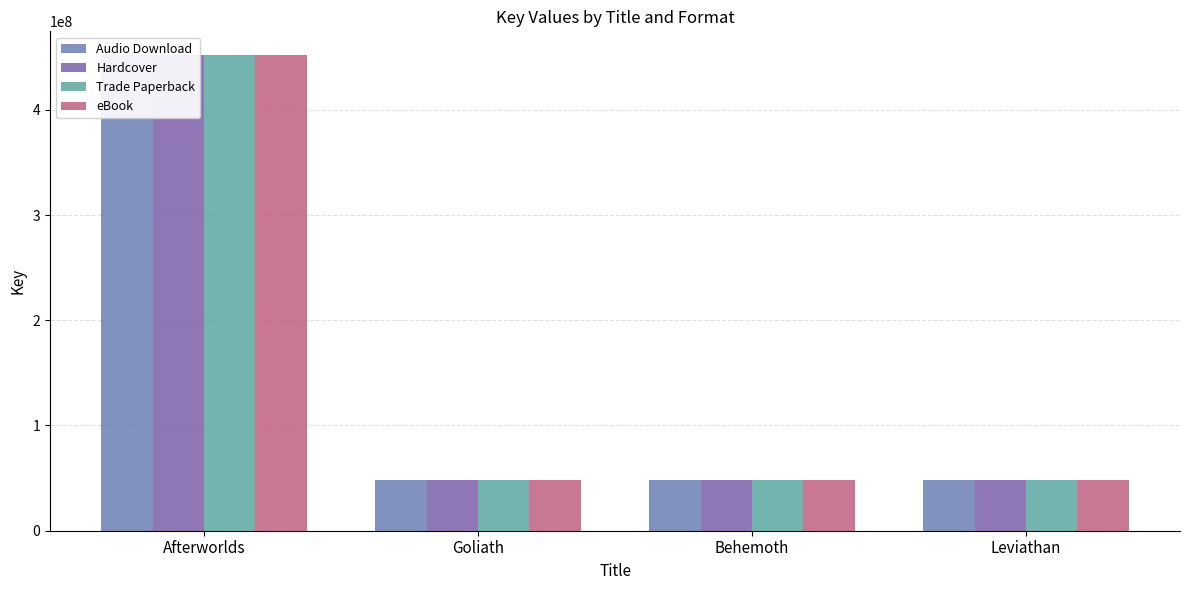

How many groups of bars are there?

4